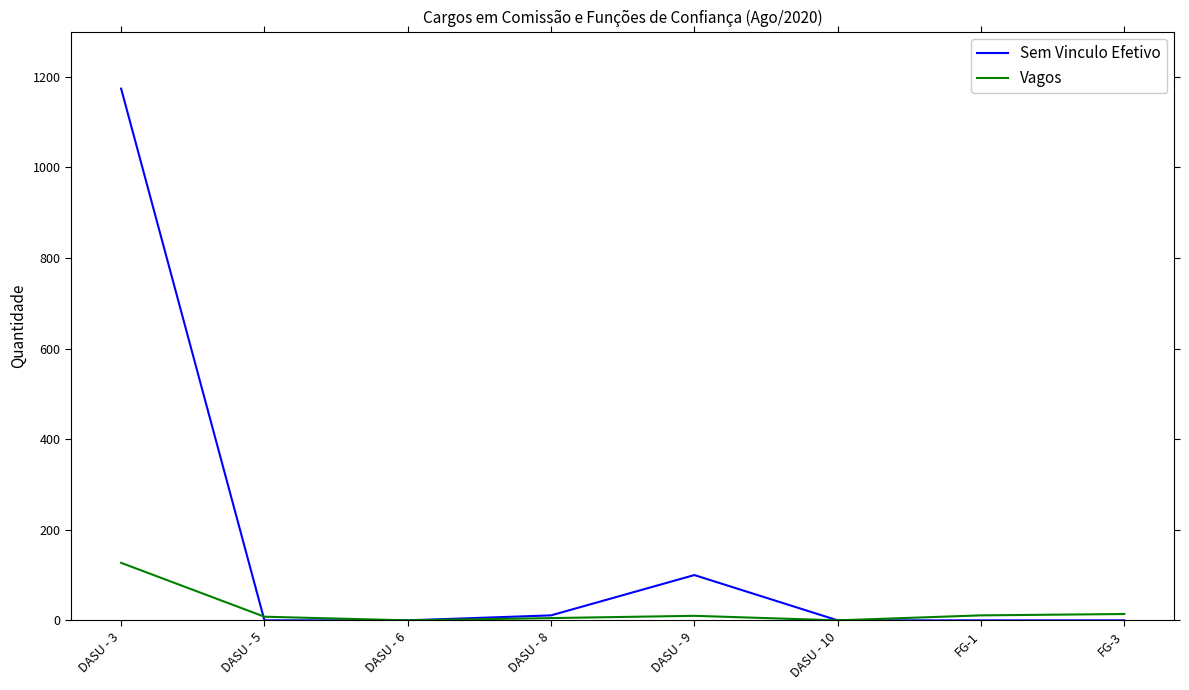

Is it true that Sem Vinculo Efetivo equals 532 at FG-1?

False